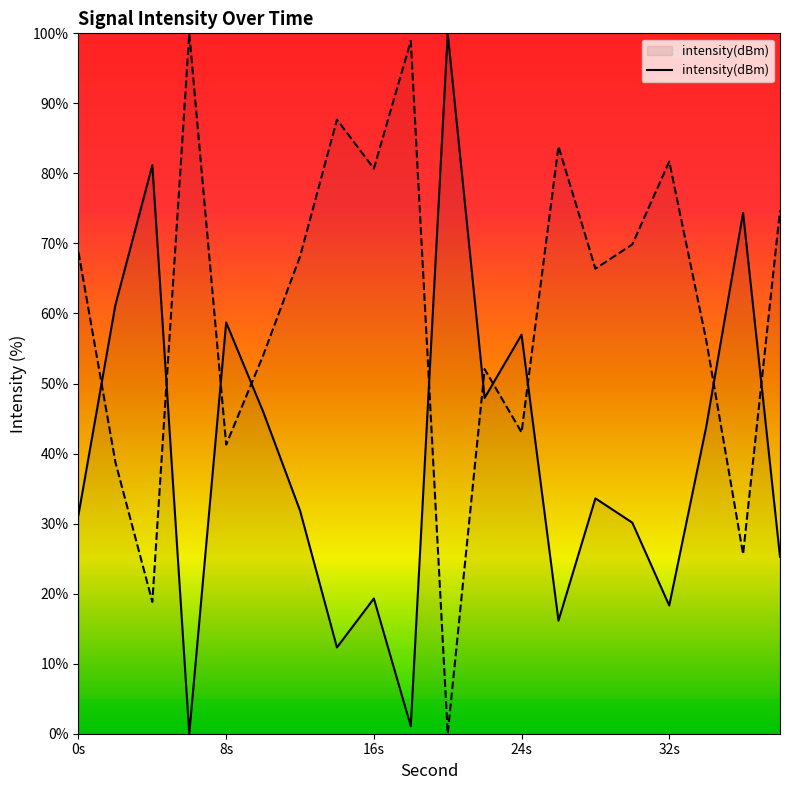

True or false: intensity(dBm) has a value of 92.9 at 24s.

False